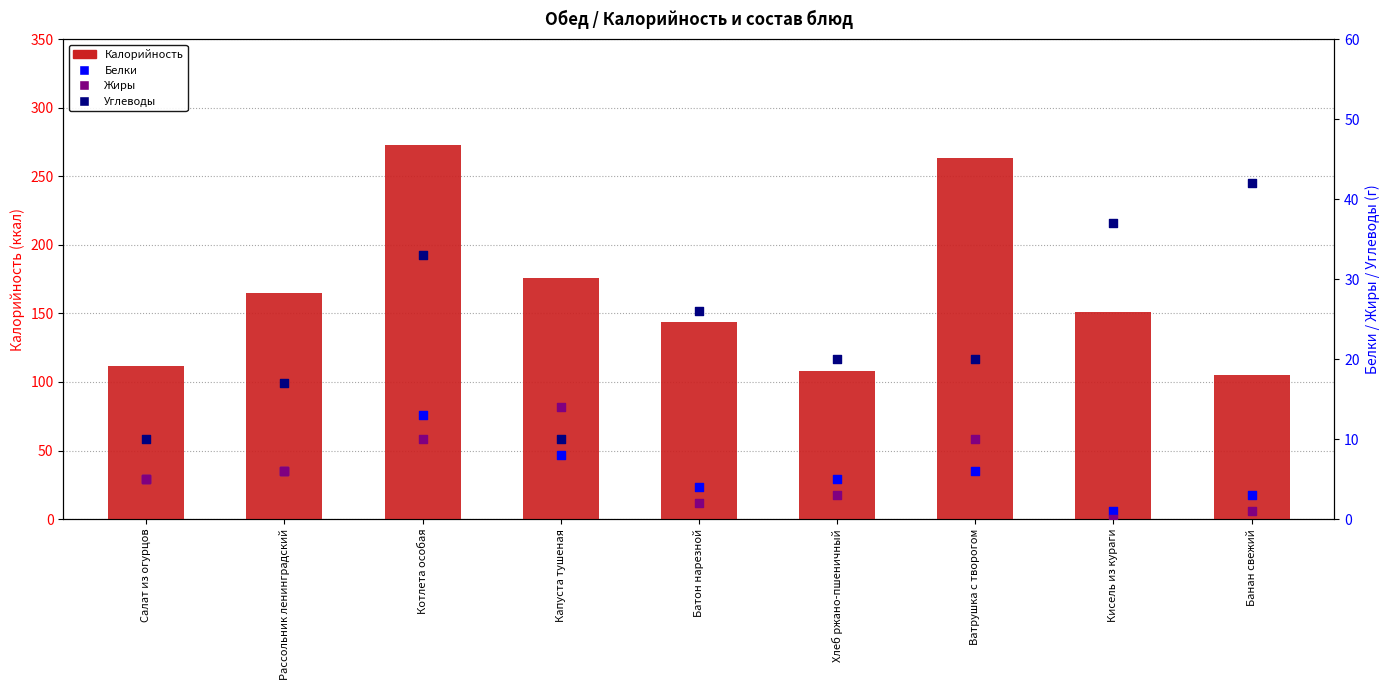

What is the total value across all series at Батон нарезной?

176